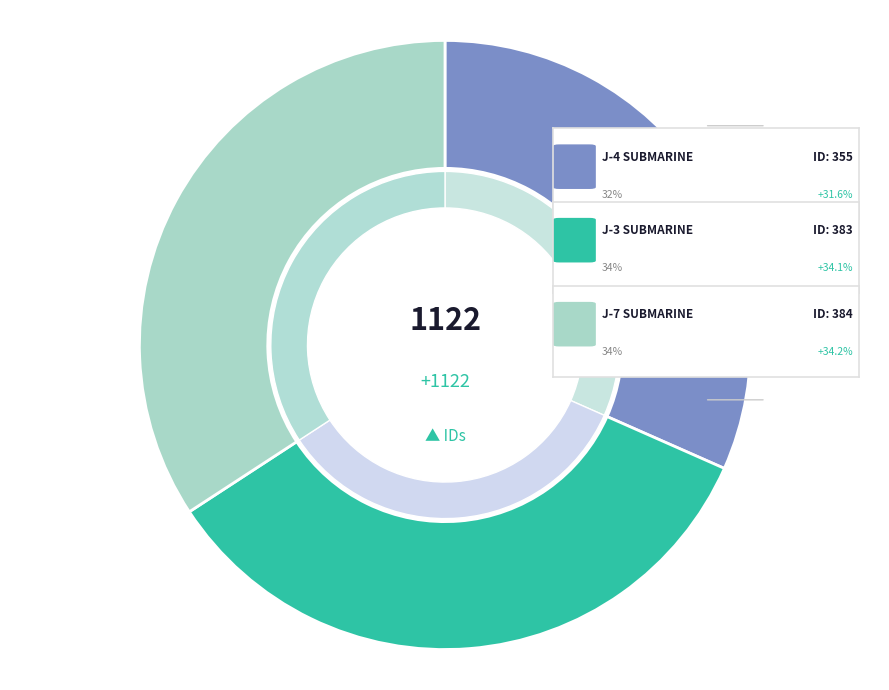

How many slices are in this pie chart?

3